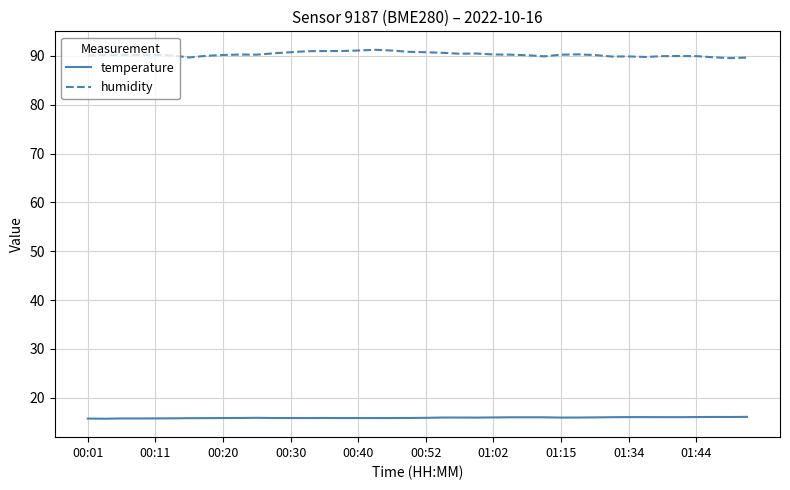

True or false: temperature and humidity cross at least once.

False